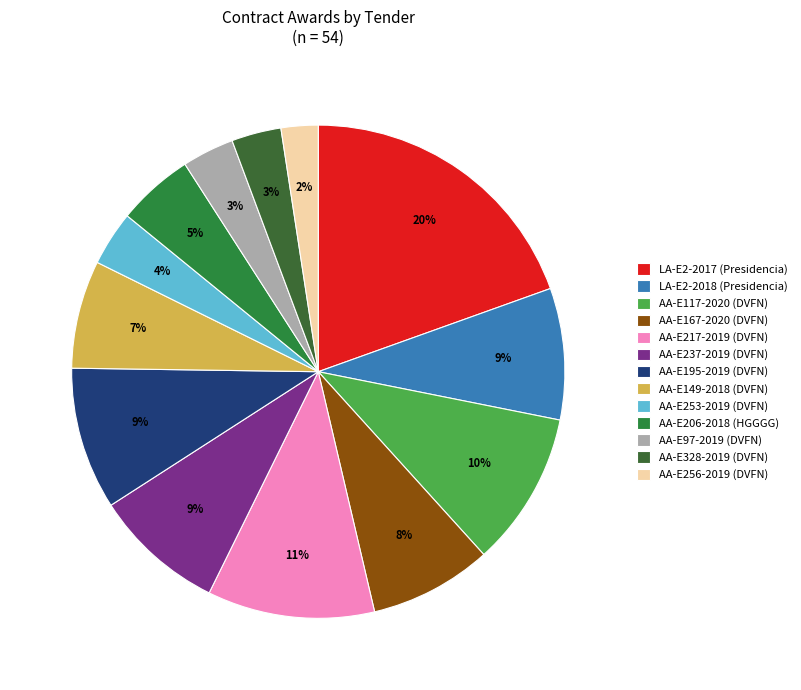

How many segments does this pie chart have?

13